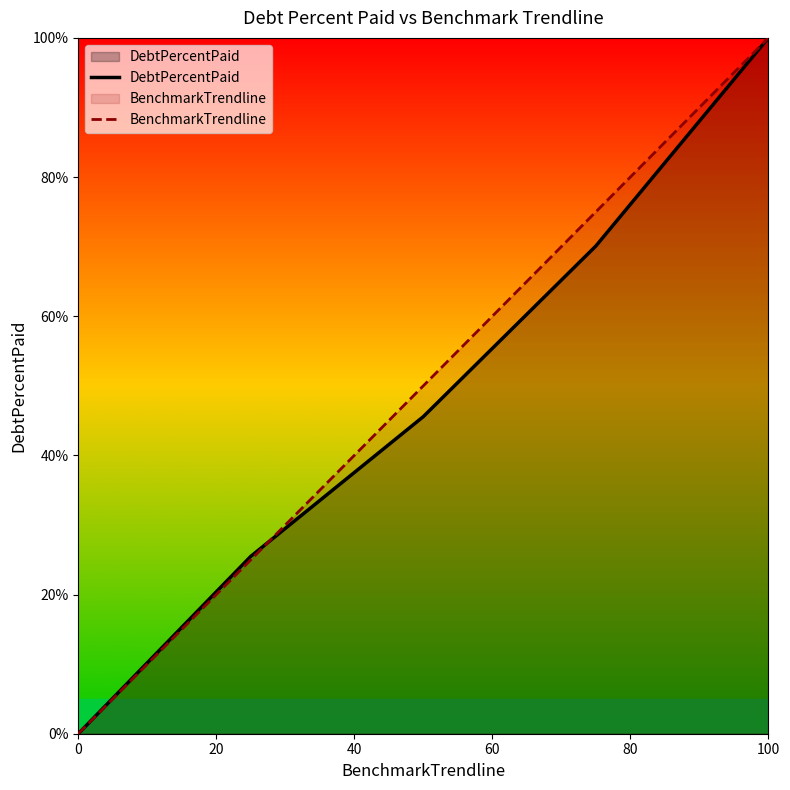

What is the greatest value displayed?

100.0